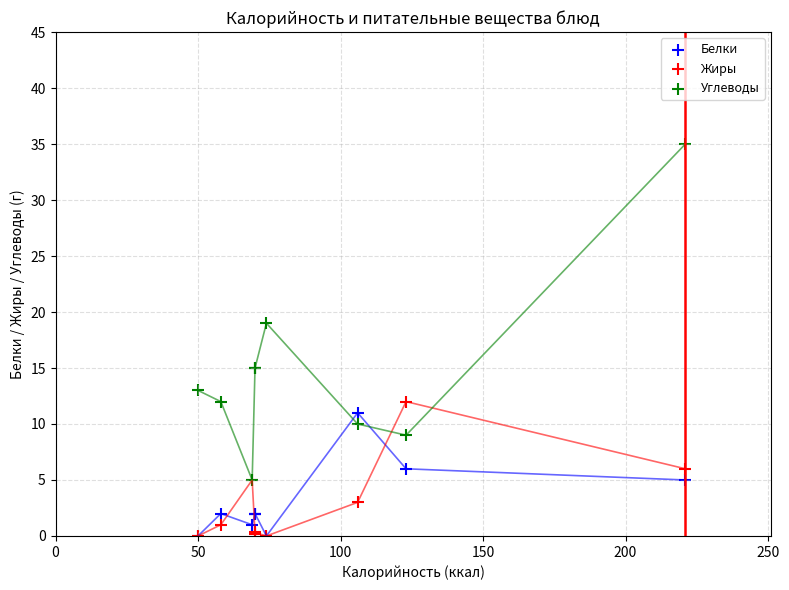

What are all the series names shown in the legend?

Белки, Жиры, Углеводы